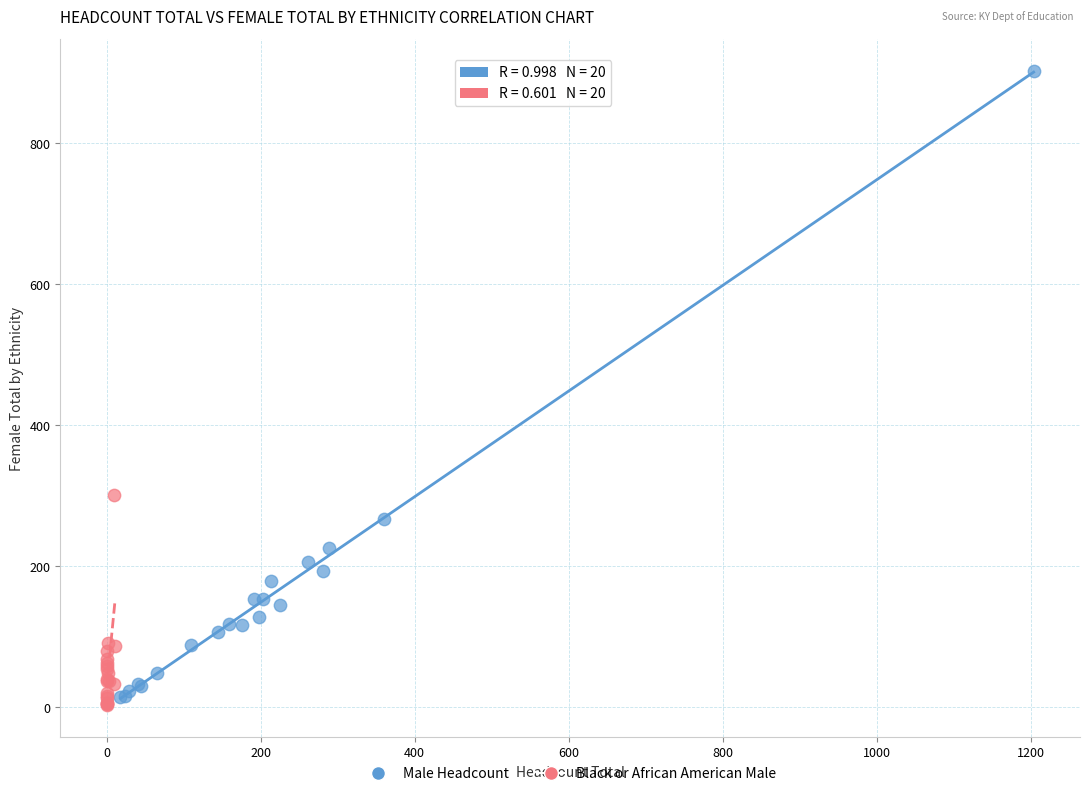

Which series reaches the minimum Y coordinate?

Black or African American Male